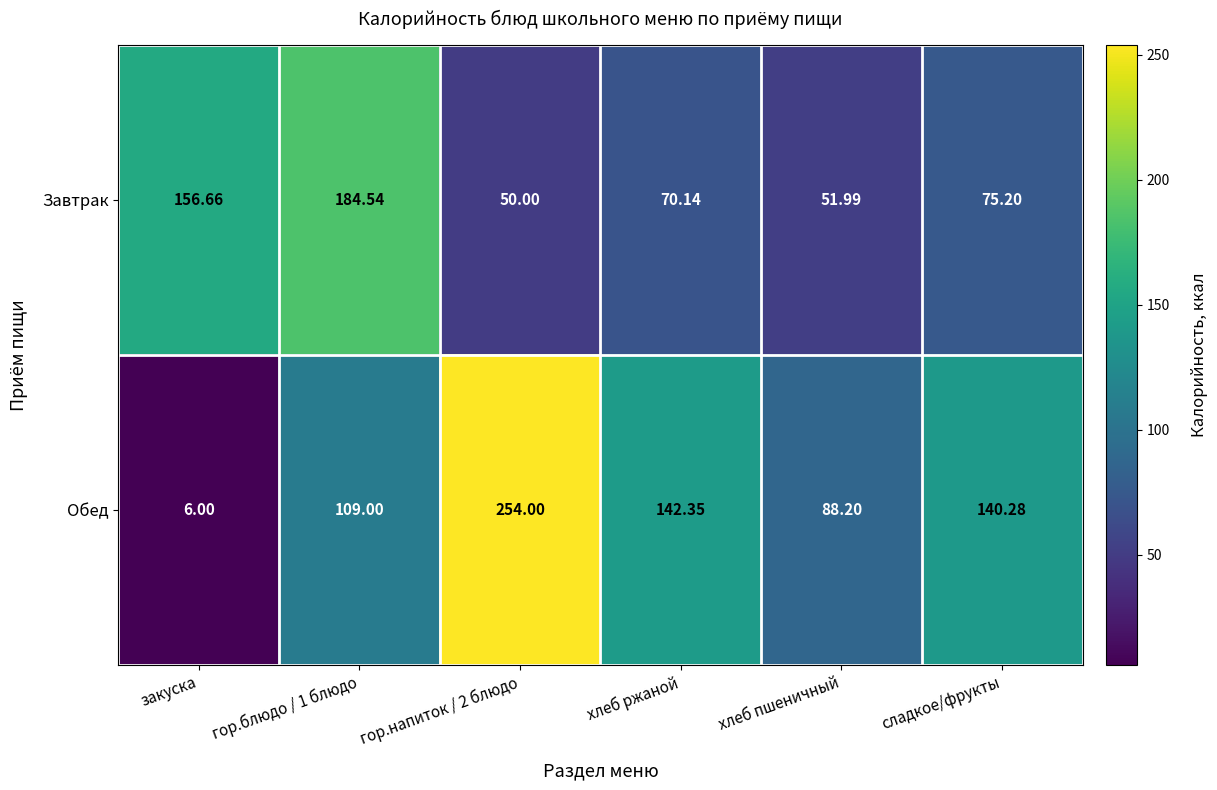

What is the greatest value displayed?

254.0